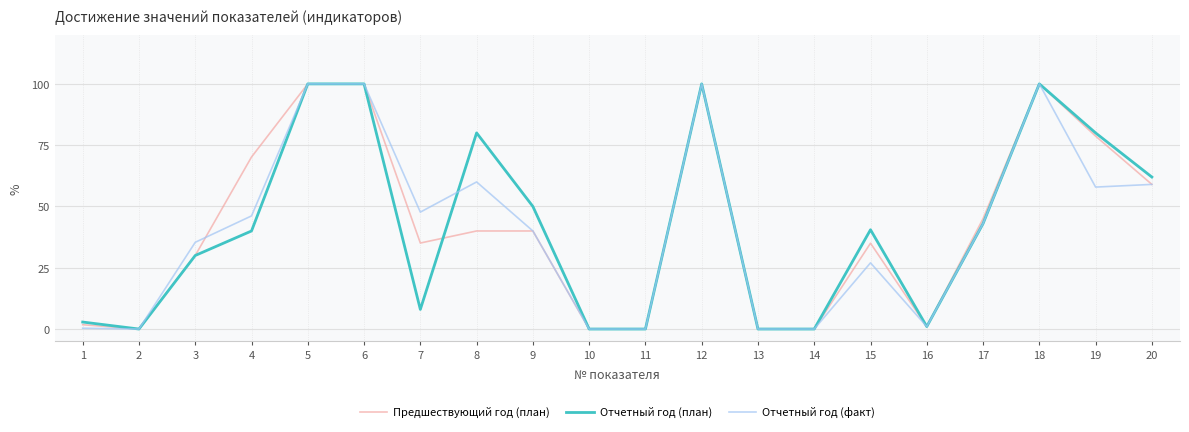

At how many categories does at least one series exceed 36?

12